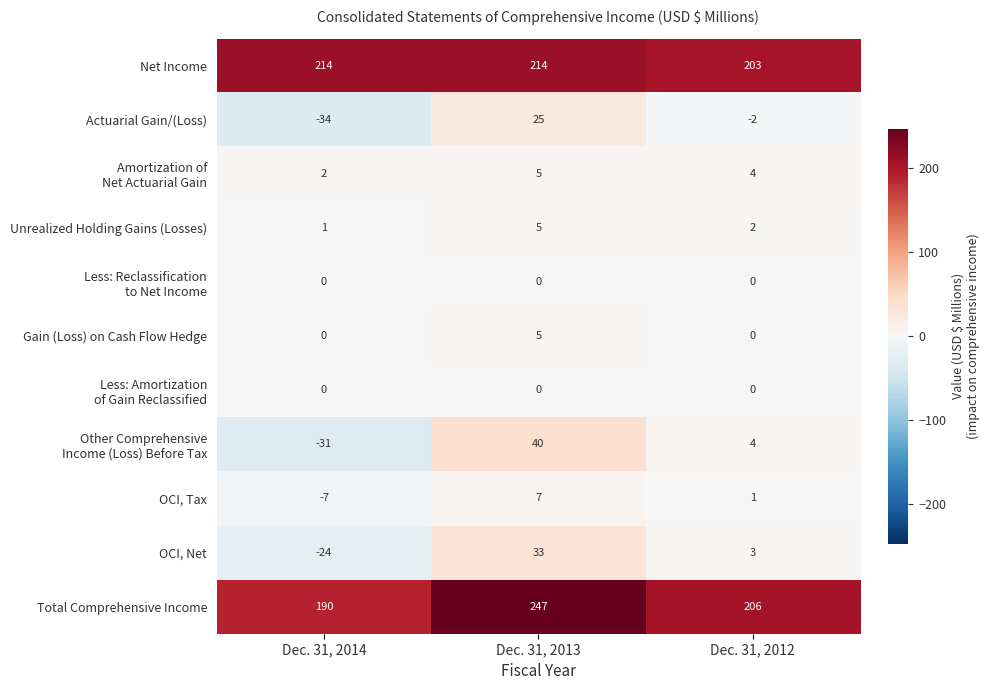

What is the spread (max minus min) of values at Dec. 31, 2013?

247